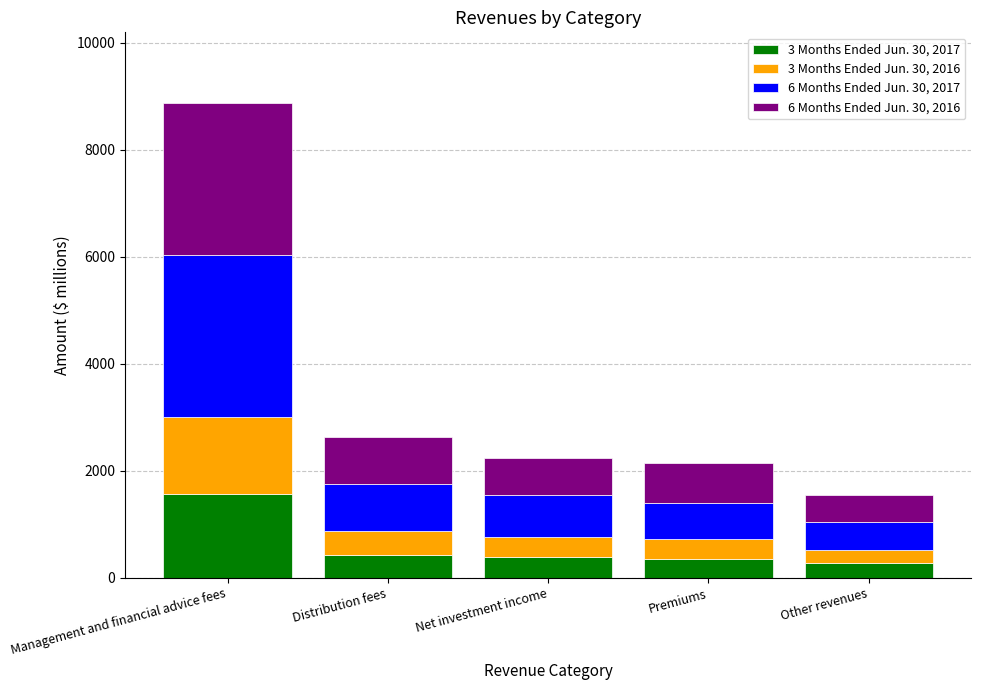

At which category is the sum across all series the highest?

Management and financial advice fees